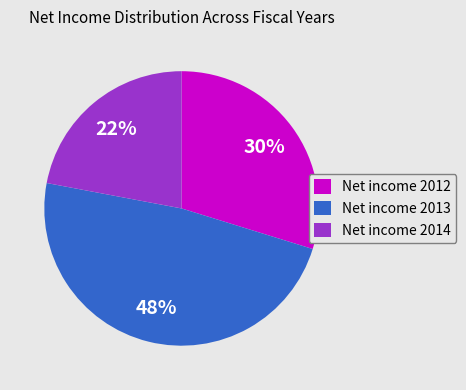

Does any single category account for the majority?

No